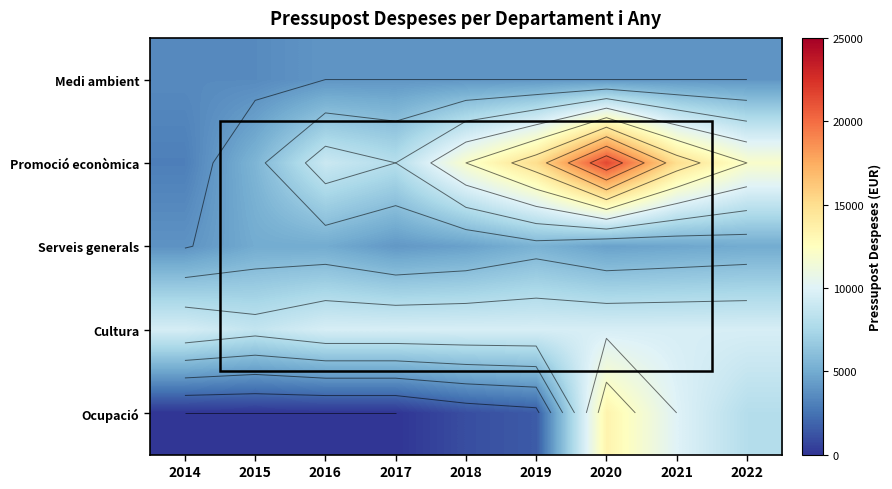

Rank the series at 2020 from lowest to highest value.

Medi ambient, Serveis generals, Cultura, Ocupació, Promoció econòmica